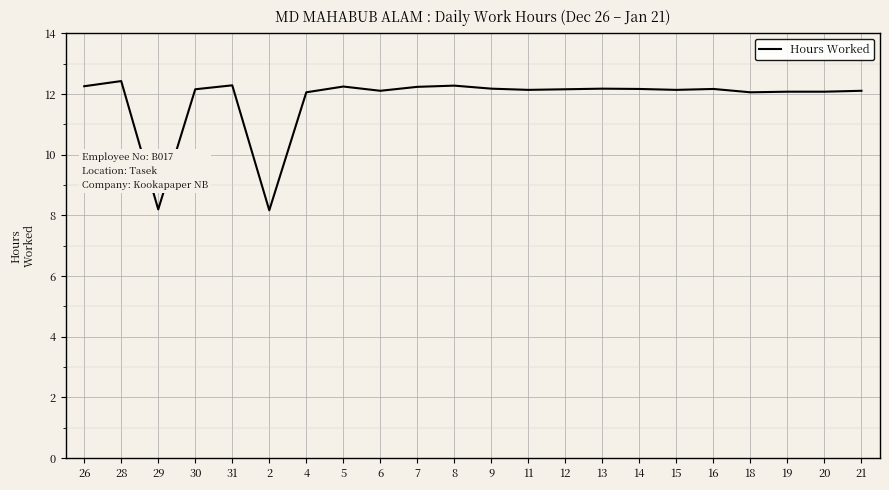

What position from the left is 5?

8